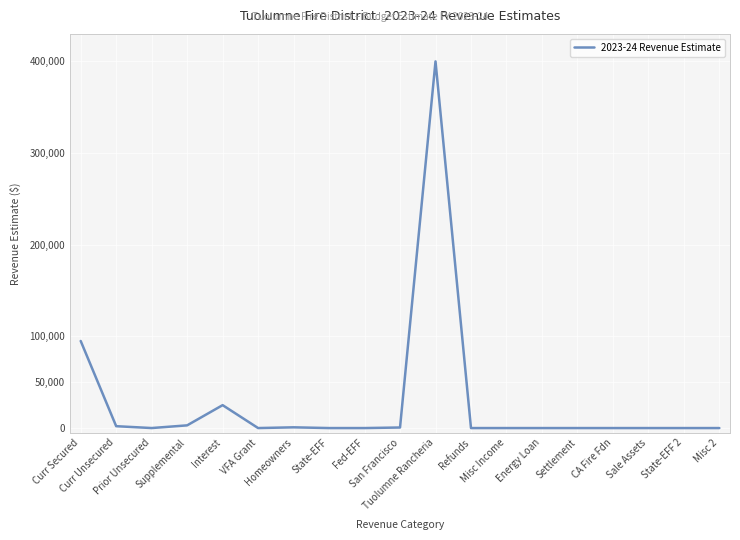

What is the difference between the maximum and minimum values?

400000